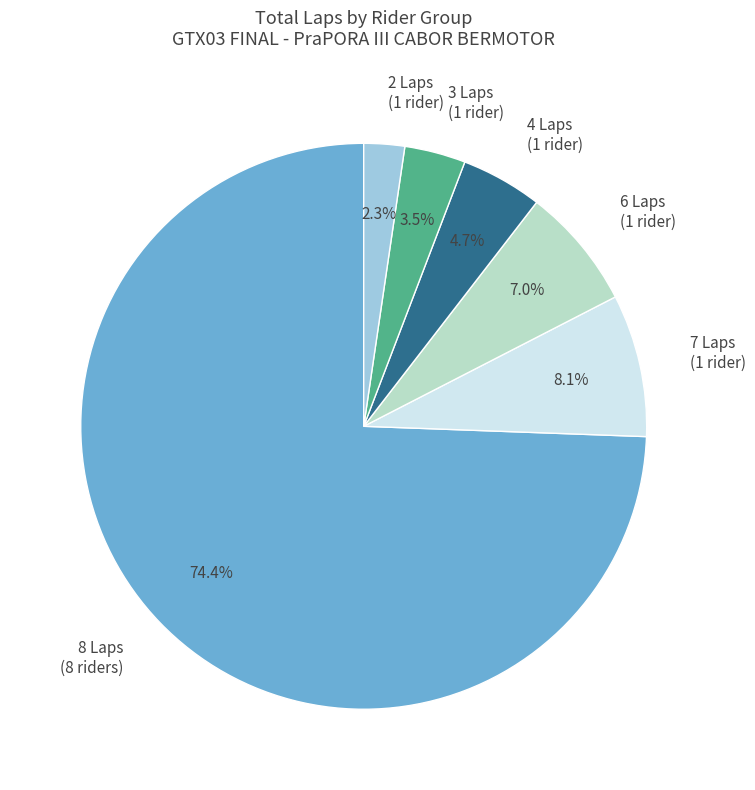

Which has a higher value, 8 Laps (8 riders) or 3 Laps (1 rider)?

8 Laps (8 riders)